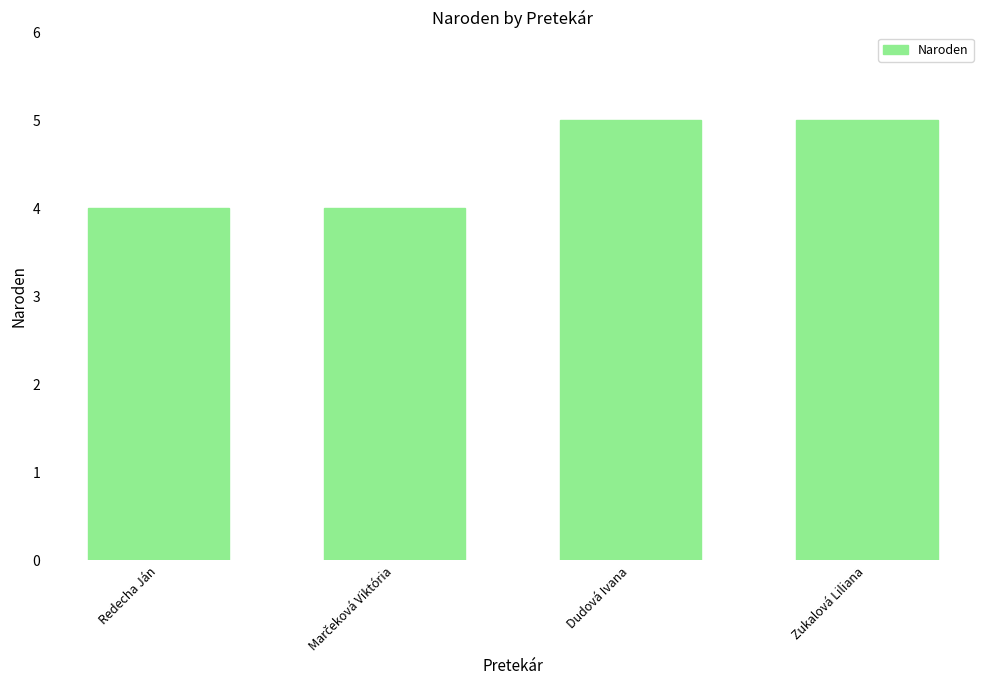

Approximately how many times larger is the value at Zukalová Liliana compared to Dudová Ivana?

1.0